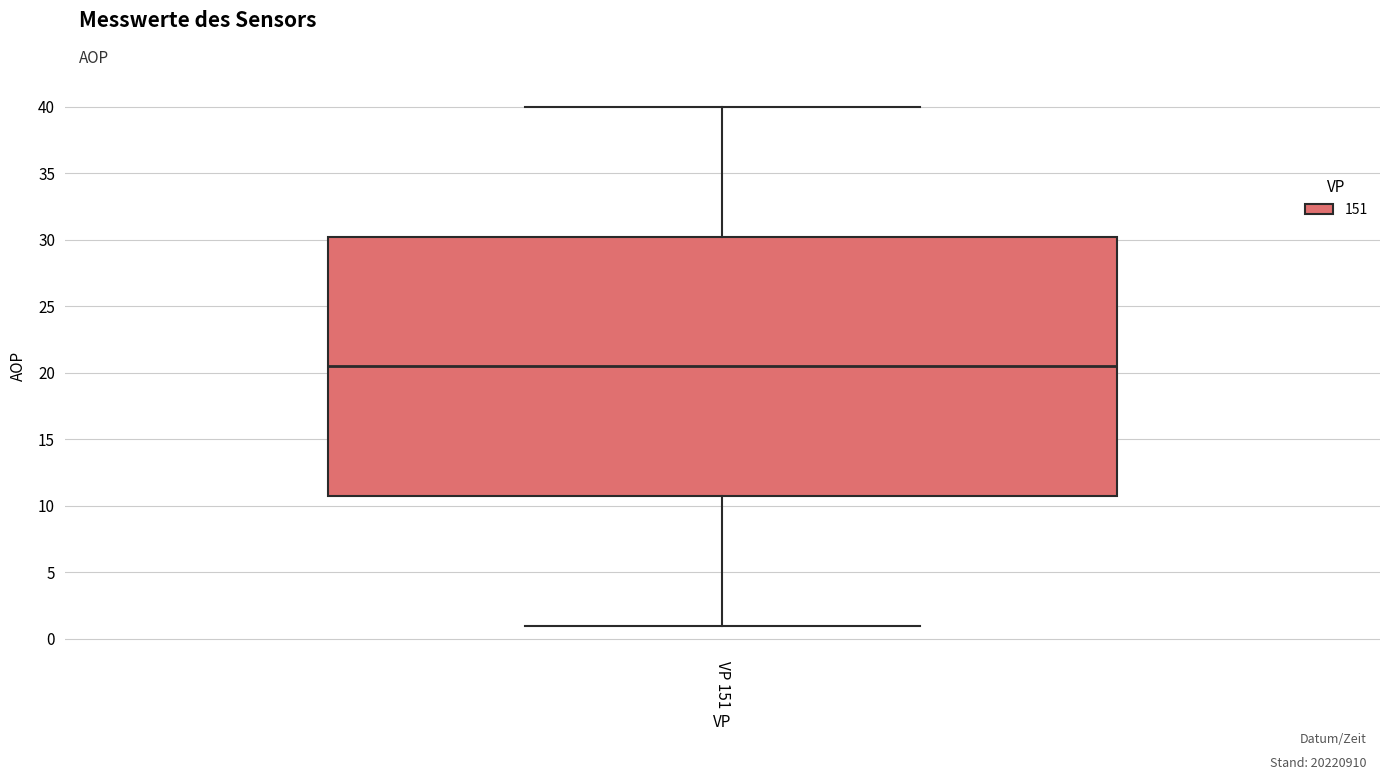

Where does the median line of the box for VP 151 sit on the y-axis? The values are not printed on the chart, so give them approximately, as read against the axis.

20.5